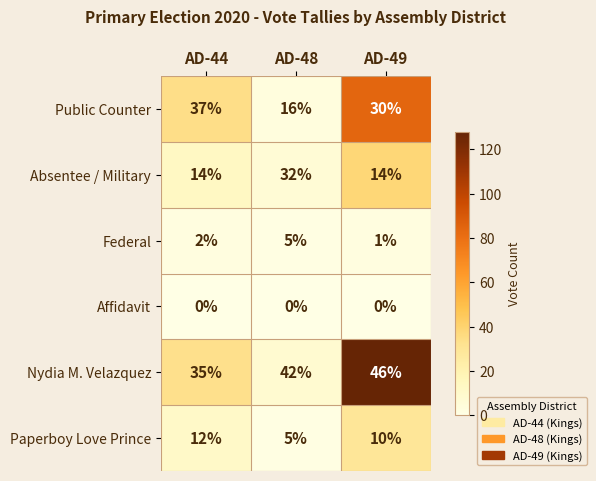

Which series changed the most between AD-44 and AD-48?

Public Counter